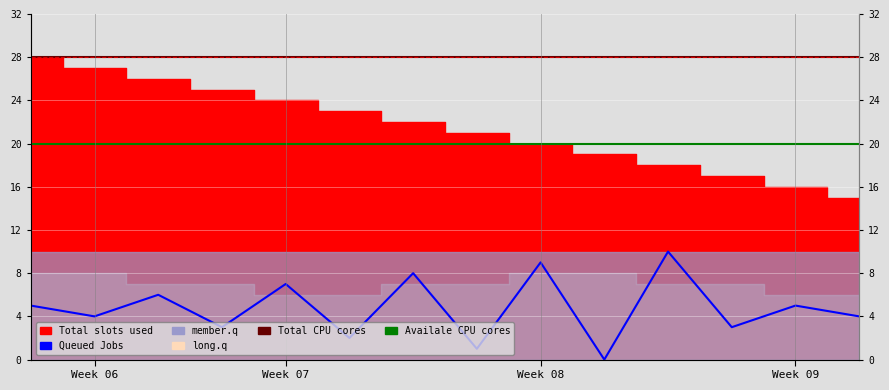

How many lines are shown in the chart?

3